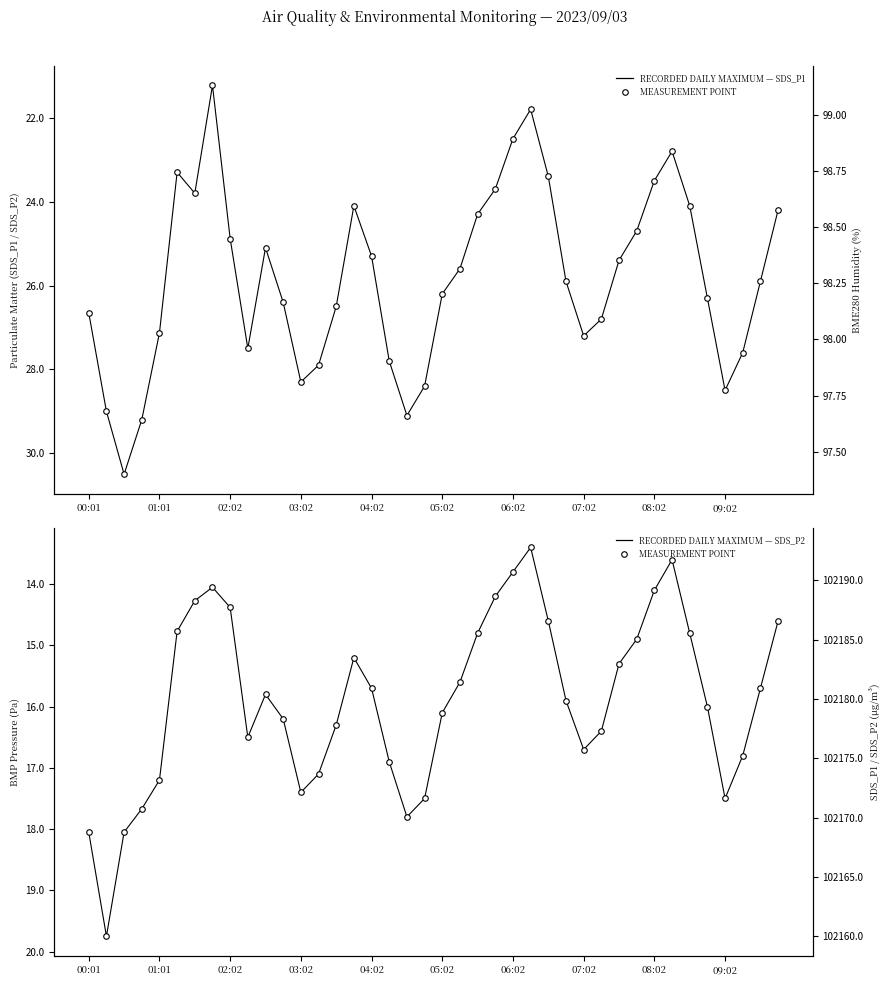

What is the difference between the highest and lowest values at 38?

102152.3